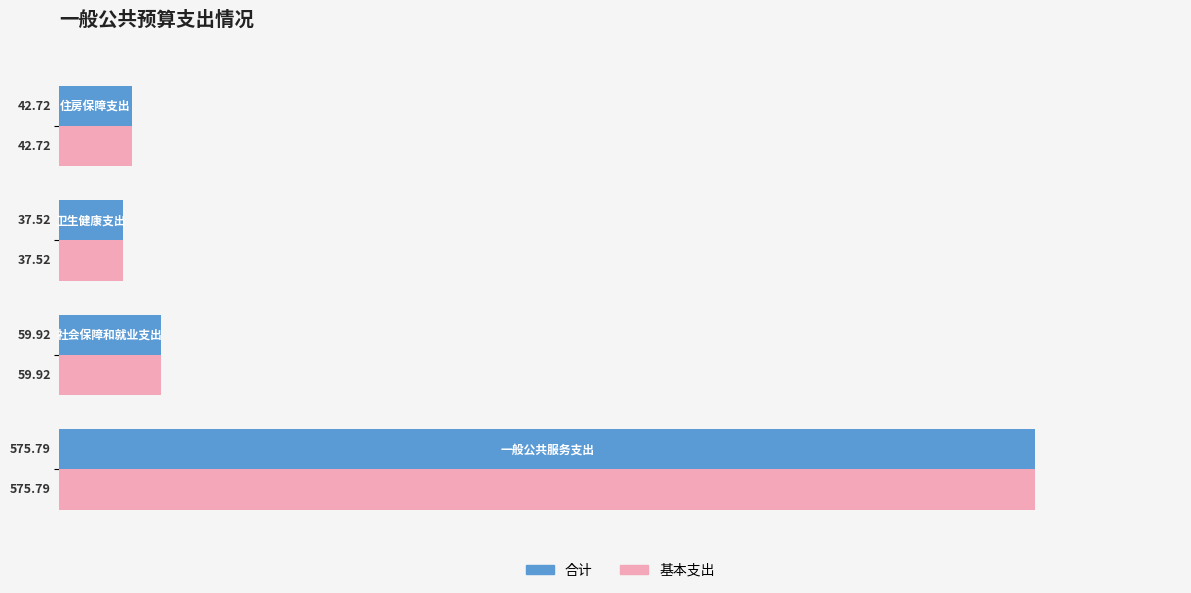

What is the difference between the maximum and second lowest values in the 基本支出 series?

533.1